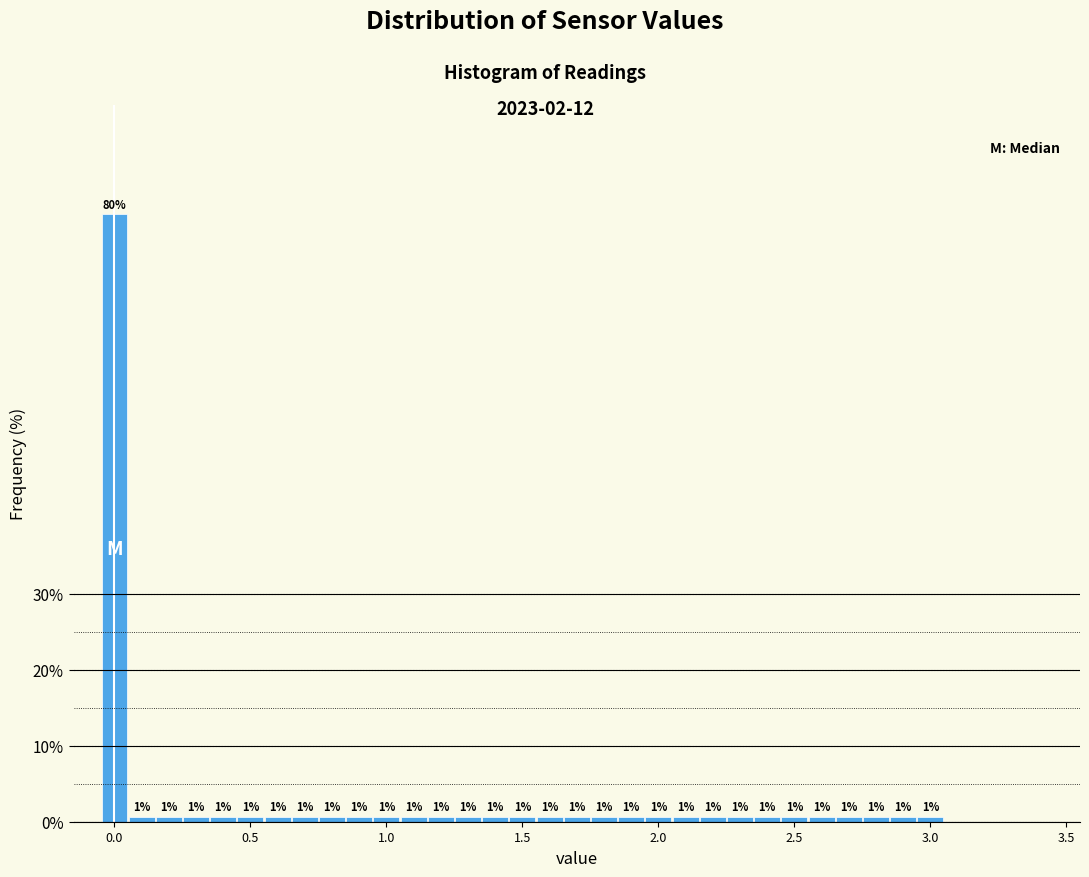

Read against the x-axis, roughly where is the centre of the tallest bar?

0.00